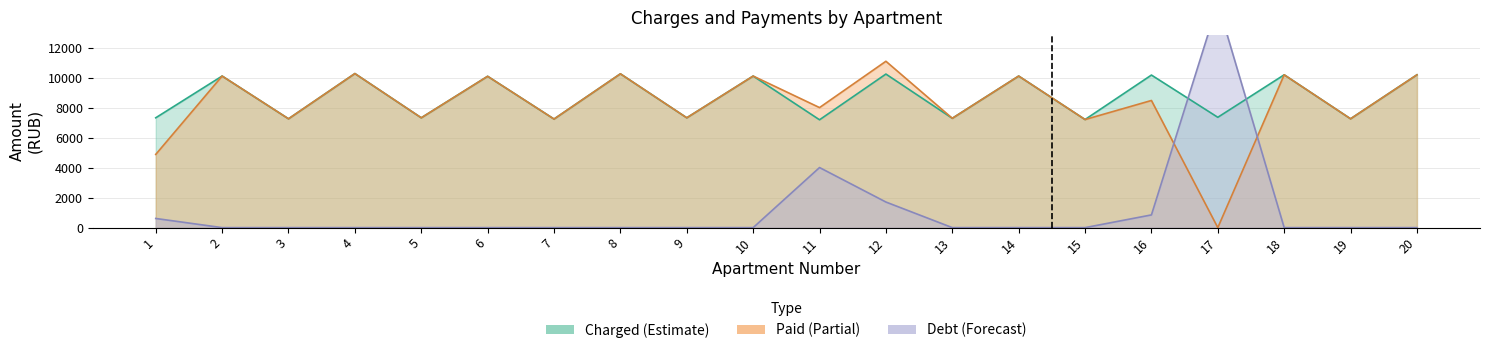

How many lines are shown in the chart?

3